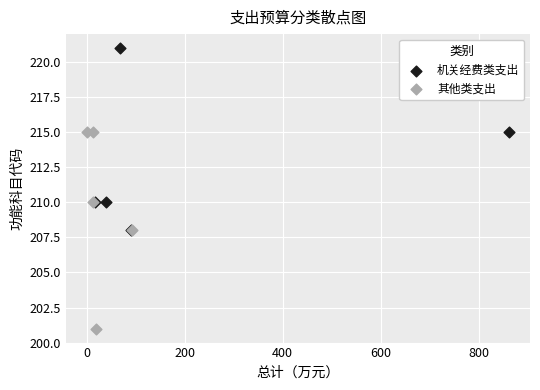

Which series reaches the minimum Y coordinate?

其他类支出